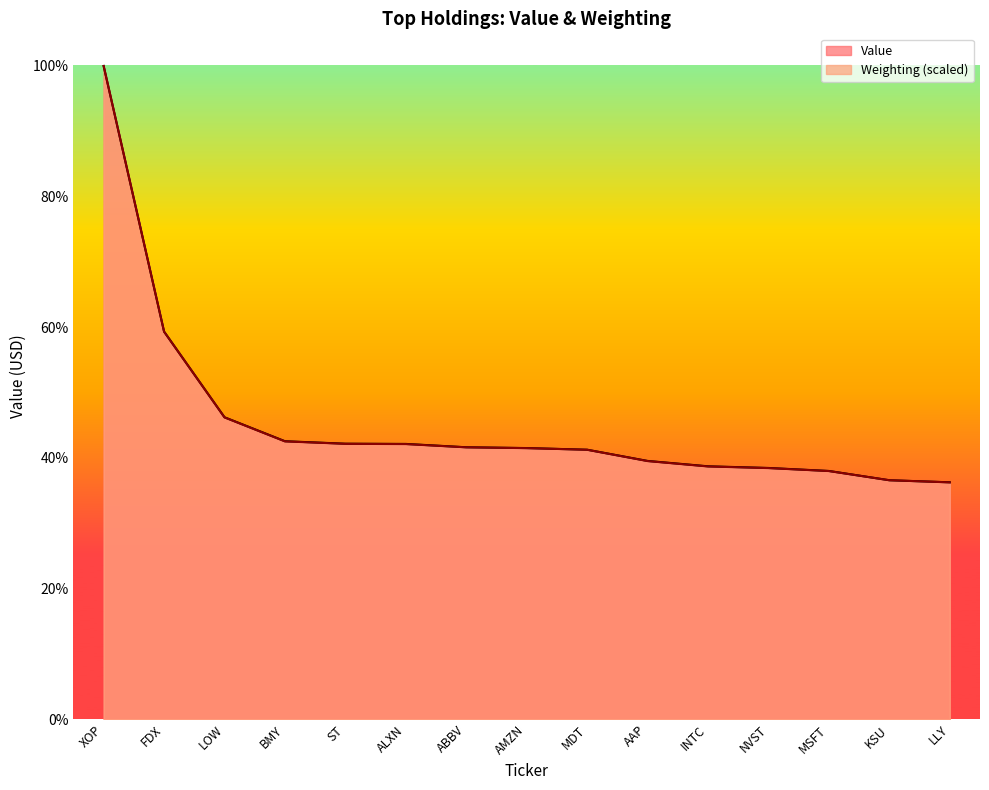

Reading left to right, extract all data points from this chart.

Value: XOP=1.0	FDX=0.6	LOW=0.5	BMY=0.4	ST=0.4	ALXN=0.4	ABBV=0.4	AMZN=0.4	MDT=0.4	AAP=0.4	INTC=0.4	NVST=0.4	MSFT=0.4	KSU=0.4	LLY=0.4
Weighting: XOP=1.0	FDX=0.6	LOW=0.5	BMY=0.4	ST=0.4	ALXN=0.4	ABBV=0.4	AMZN=0.4	MDT=0.4	AAP=0.4	INTC=0.4	NVST=0.4	MSFT=0.4	KSU=0.4	LLY=0.4